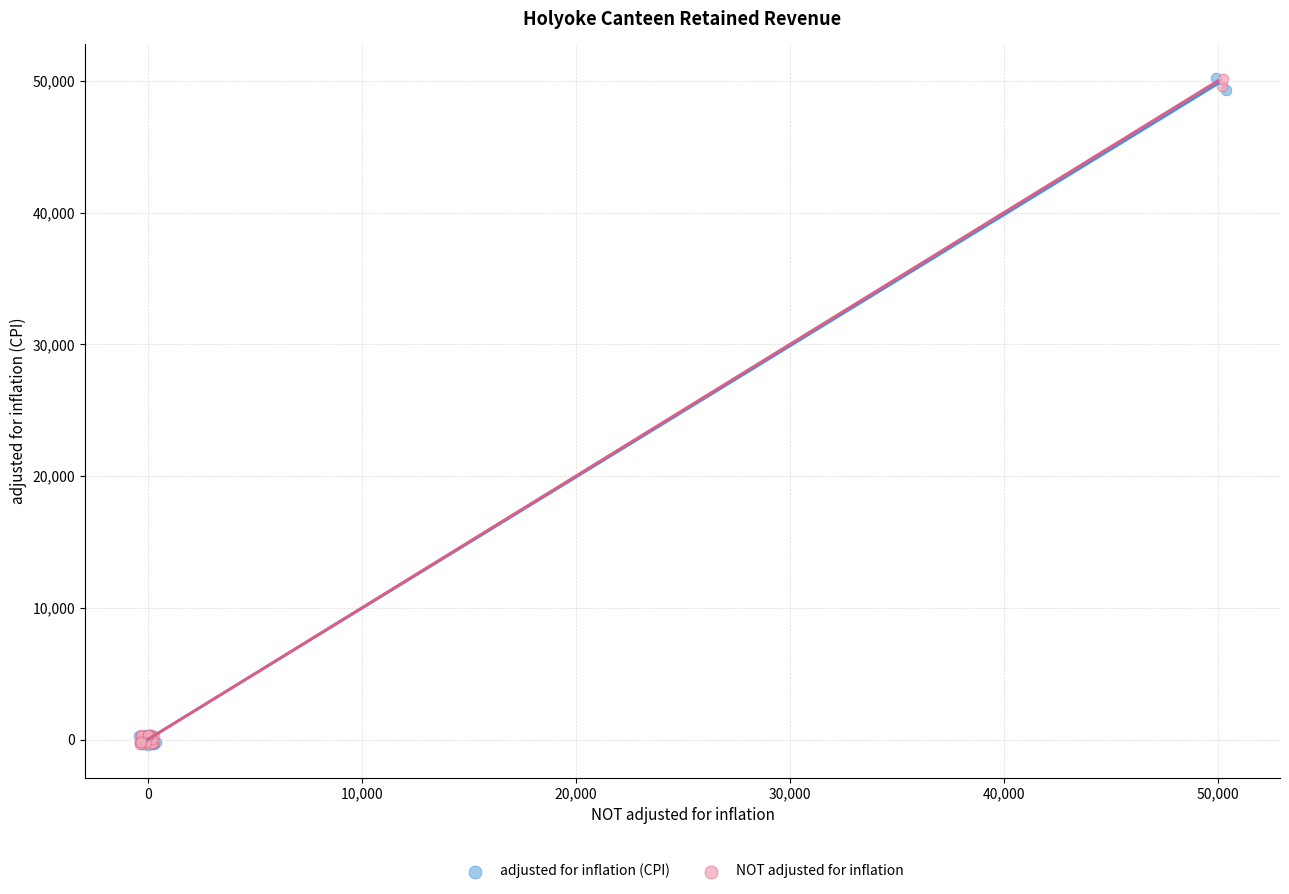

What are all the series names shown in the legend?

adjusted for inflation (CPI), NOT adjusted for inflation